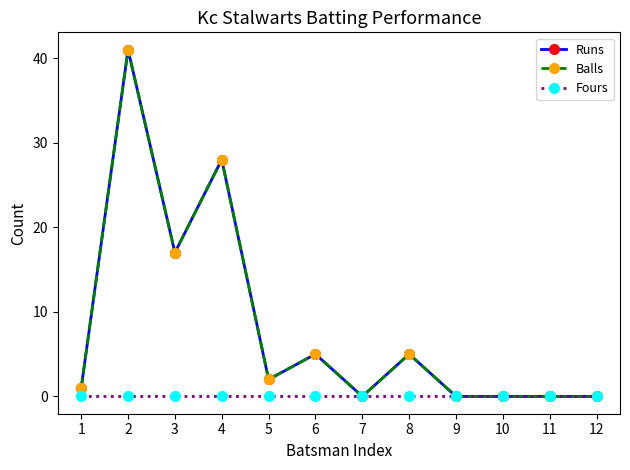

Where does the Balls series first go above 2?

2